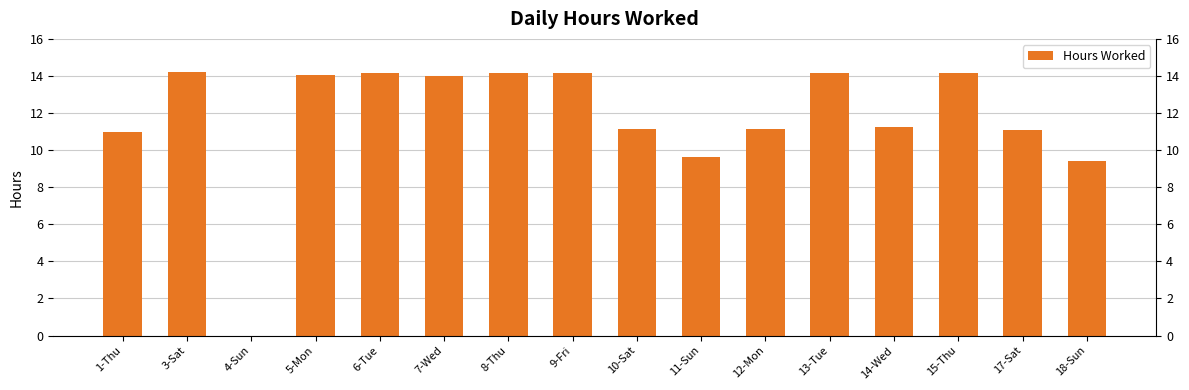

What is the change in value from 12-Mon to 18-Sun?

-1.7